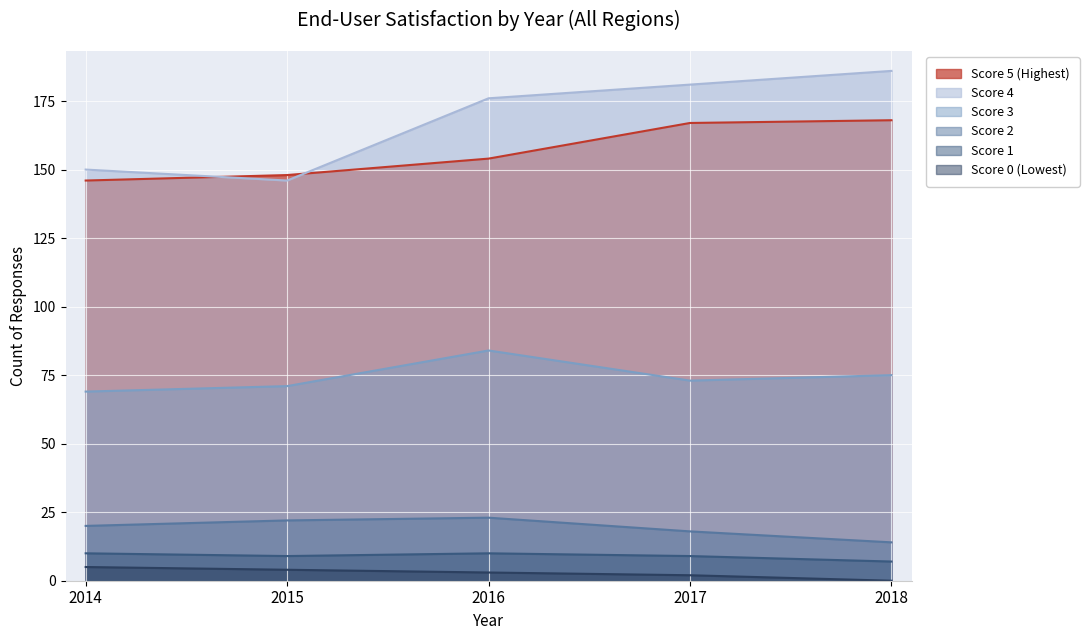

At which category does the chart reach its minimum across all series?

2018